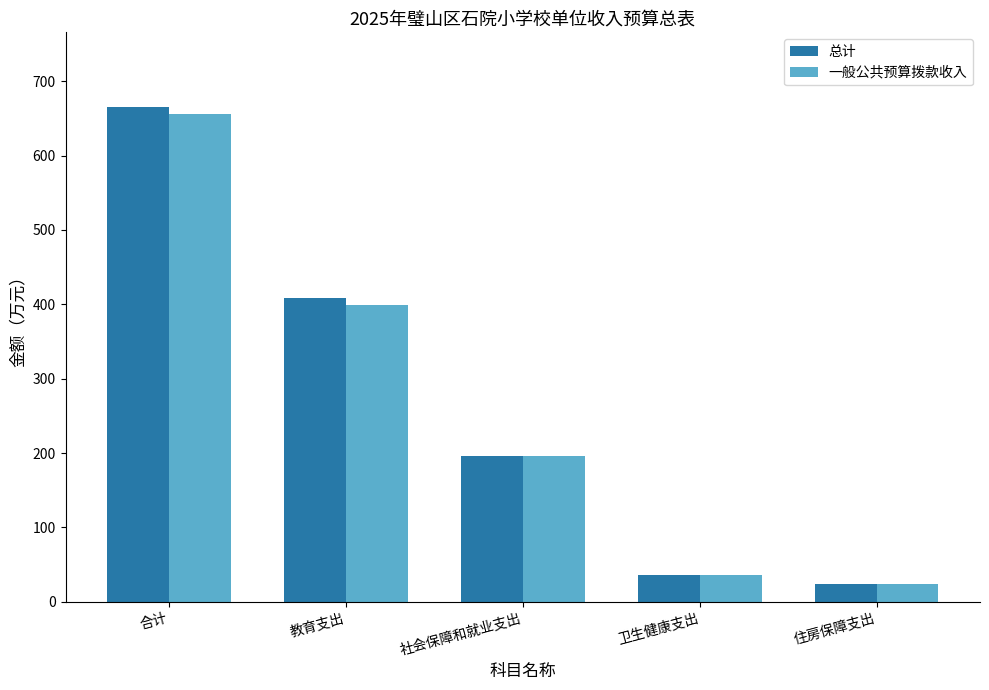

The 总计 series shows 409.1 at 教育支出. True or false?

True